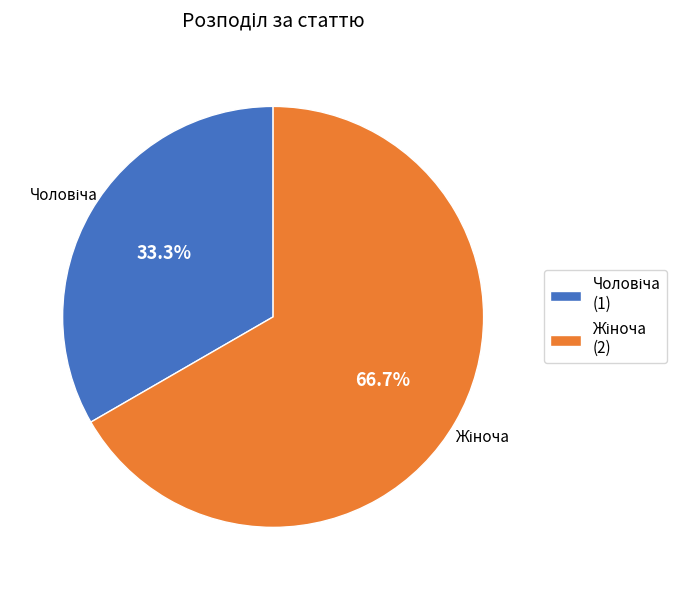

Does any single category account for the majority?

Yes